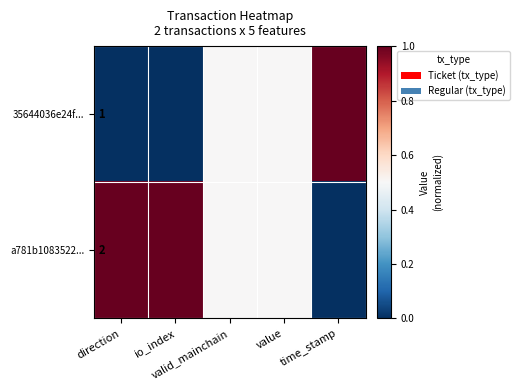

Read the a781b1083522... value at valid_mainchain.

0.5